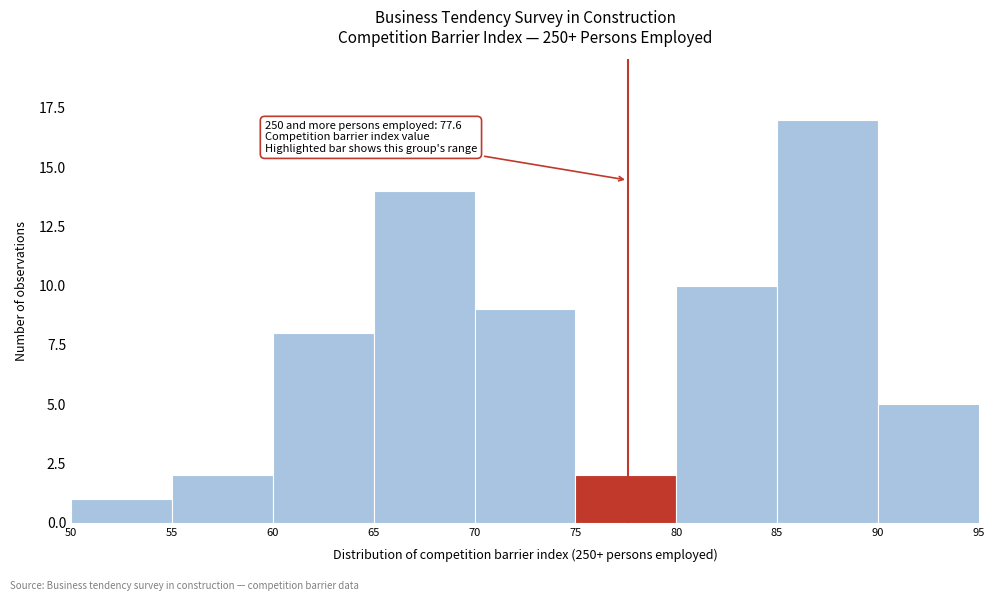

Which range on the x-axis has the tallest bar?

85 to 90